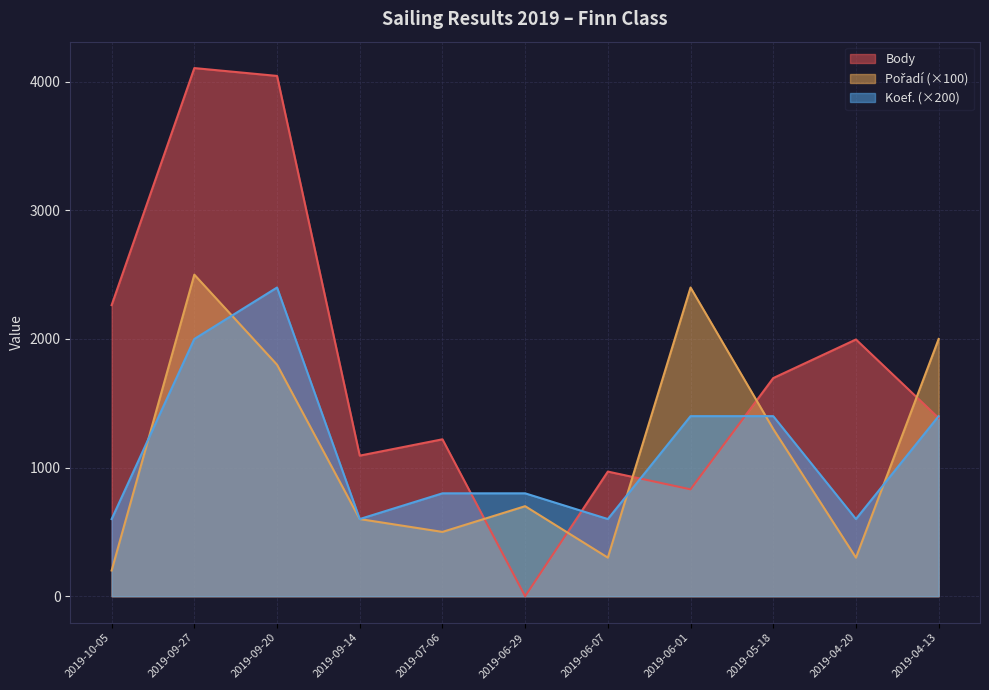

Which series changed the most between 2019-10-05 and 2019-07-06?

Body